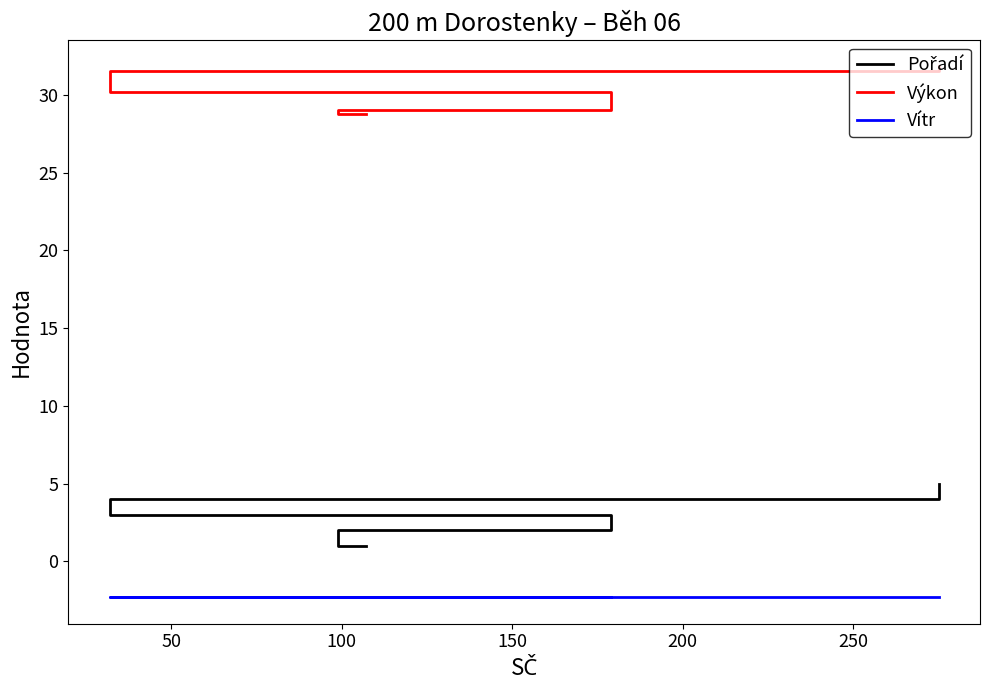

True or false: Výkon has more than 0 interior local peaks.

False